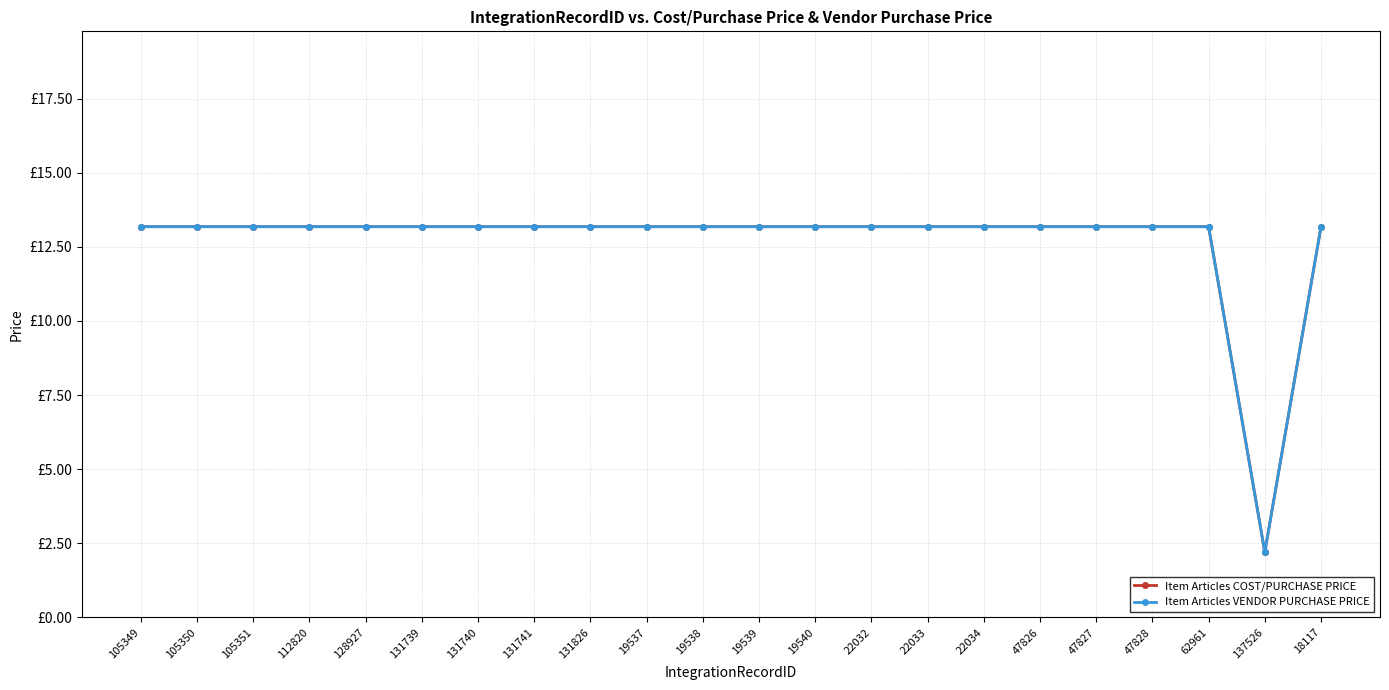

What is the difference between the second highest and minimum values in the Item Articles COST/PURCHASE PRICE series?

11.0